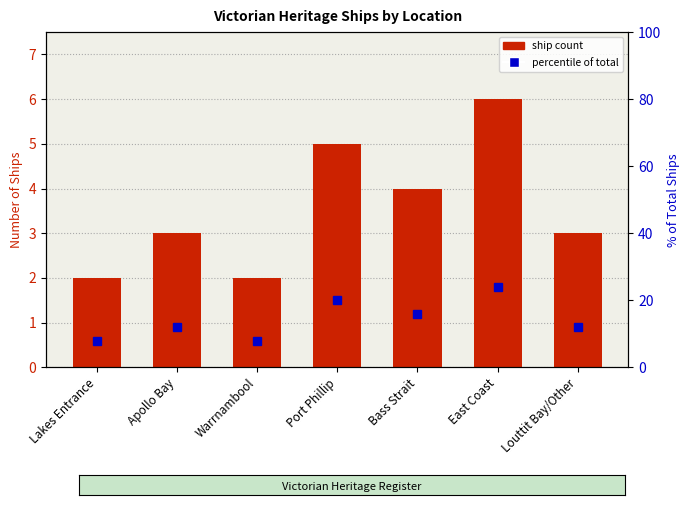

Reading left to right, extract all data points from this chart.

Ship Count: Lakes Entrance=2	Apollo Bay=3	Warrnambool=2	Port Phillip=5	Bass Strait=4	East Coast=6	Louttit Bay/Other=3
% of Total: Lakes Entrance=8	Apollo Bay=12	Warrnambool=8	Port Phillip=20	Bass Strait=16	East Coast=24	Louttit Bay/Other=12